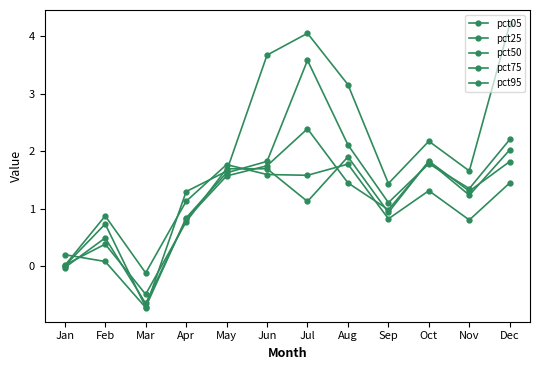

Between which two adjacent categories do pct95 and pct05 first intersect?

Jan and Feb